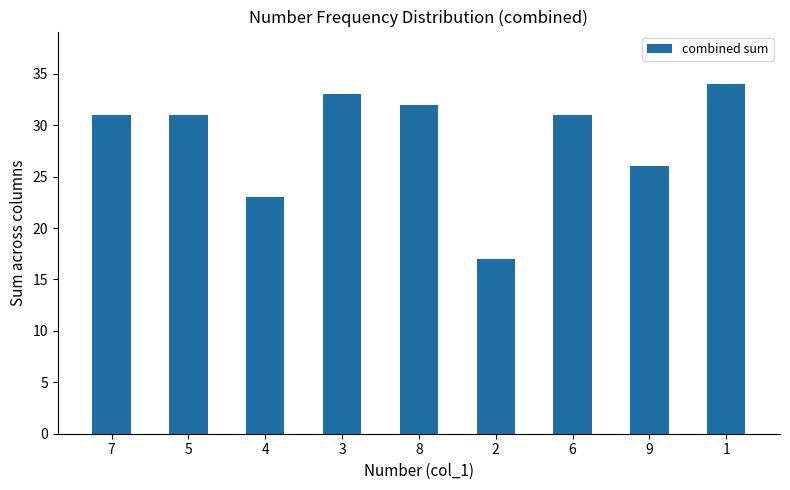

The chart shows a value of 26 at 9. True or false?

True